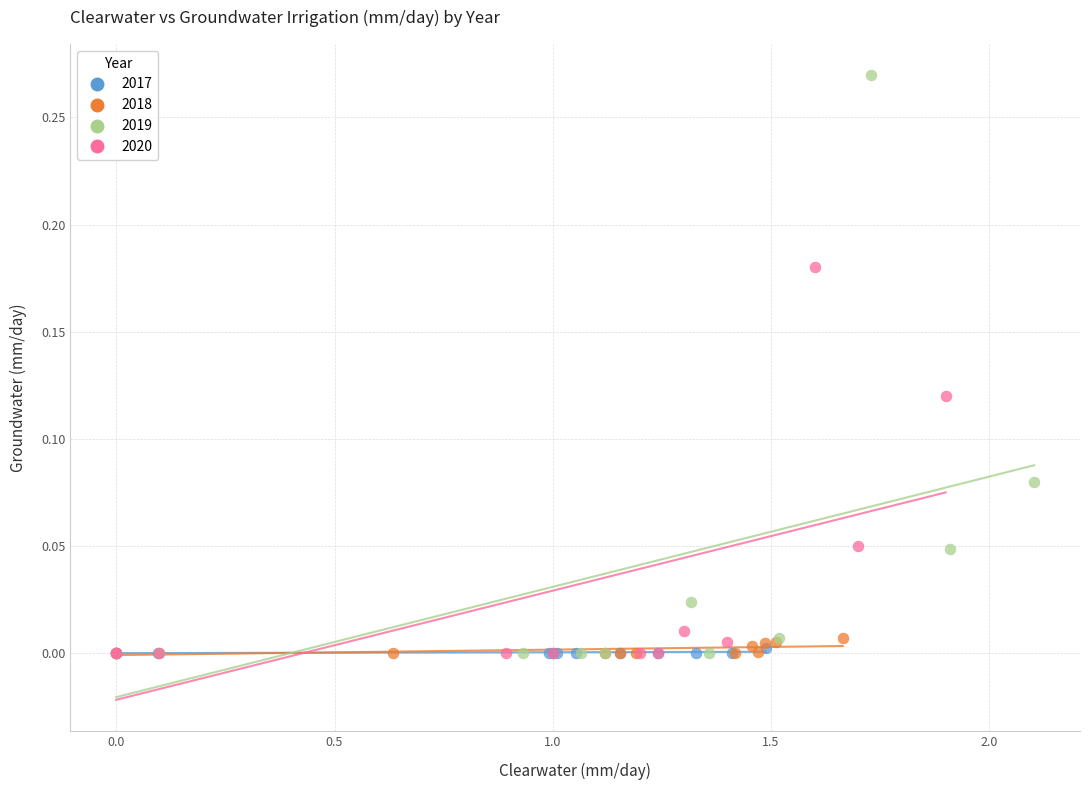

Which series has the widest spread of Y values?

2019